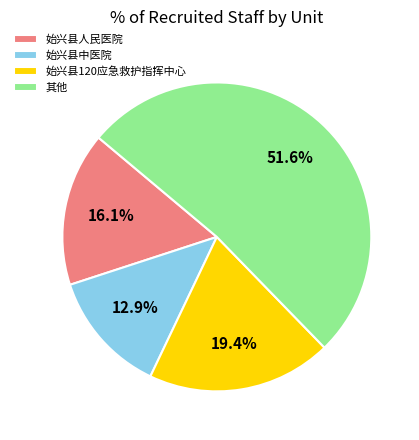

What percentage do 始兴县人民医院 and 始兴县120应急救护指挥中心 together represent?

35.5%